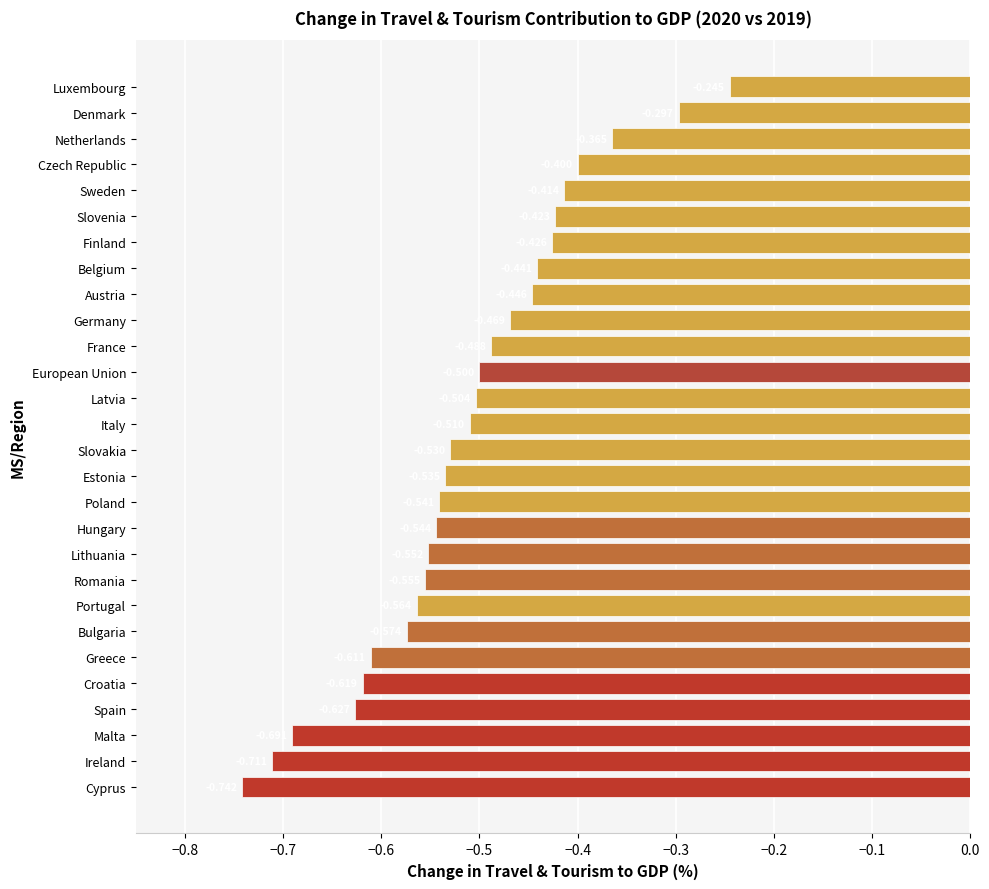

Which category has the lowest value across all series?

Cyprus